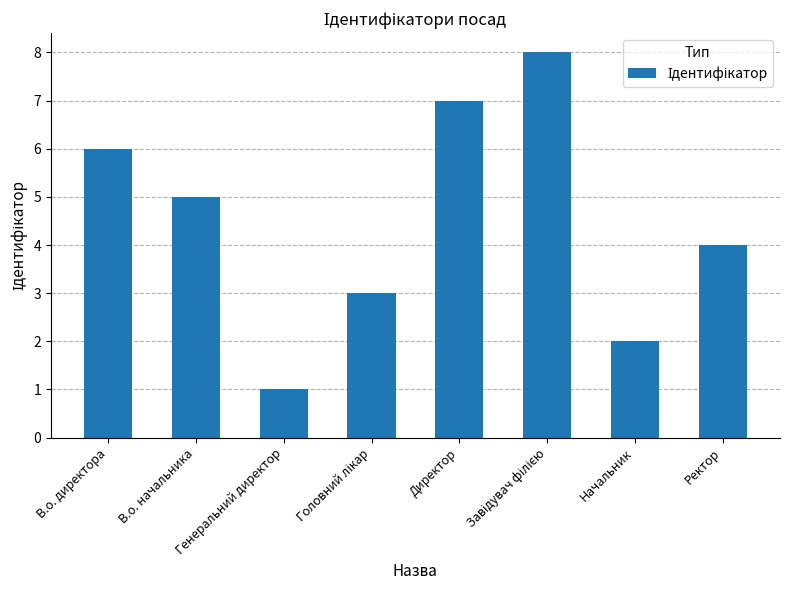

What is the maximum value shown in the chart?

8